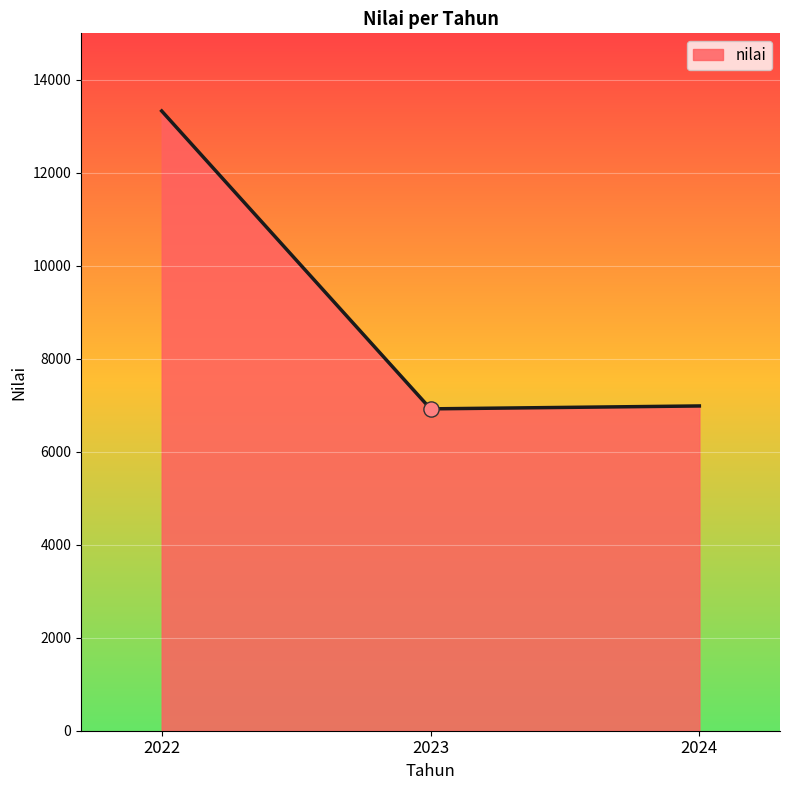

What is the change in value from 2022 to 2024?

-6344.8